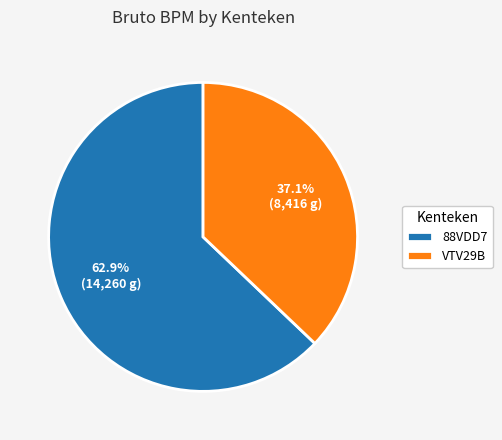

What is the smallest slice in the pie chart?

VTV29B